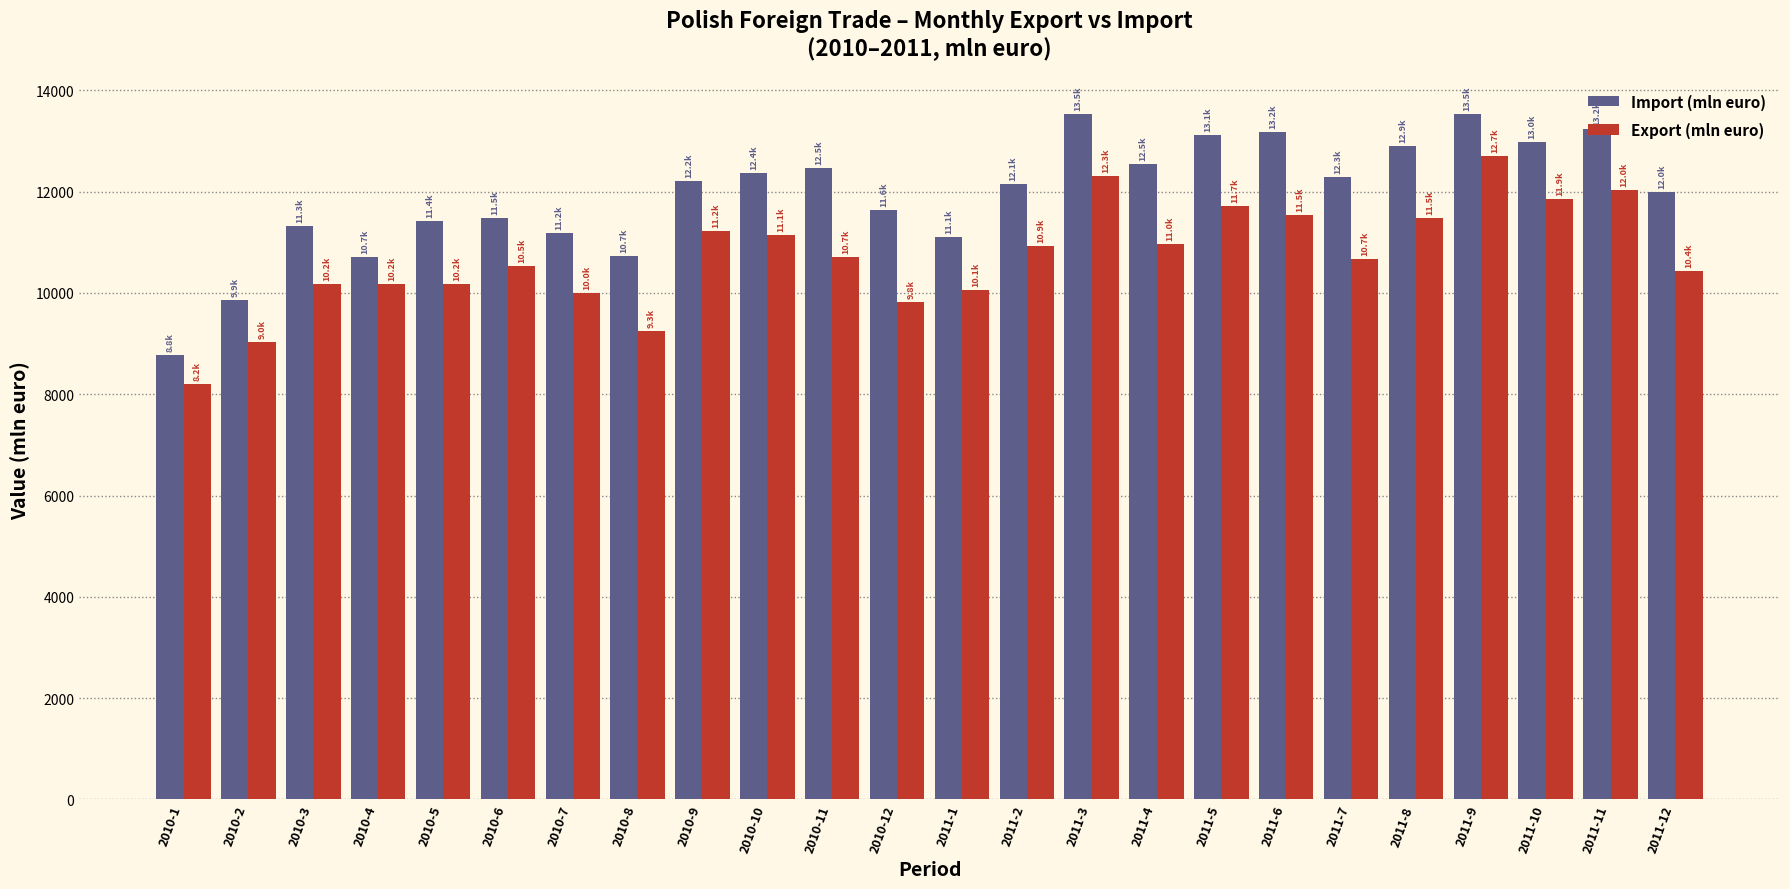

Which series has the largest total across all categories?

Import (mln euro)